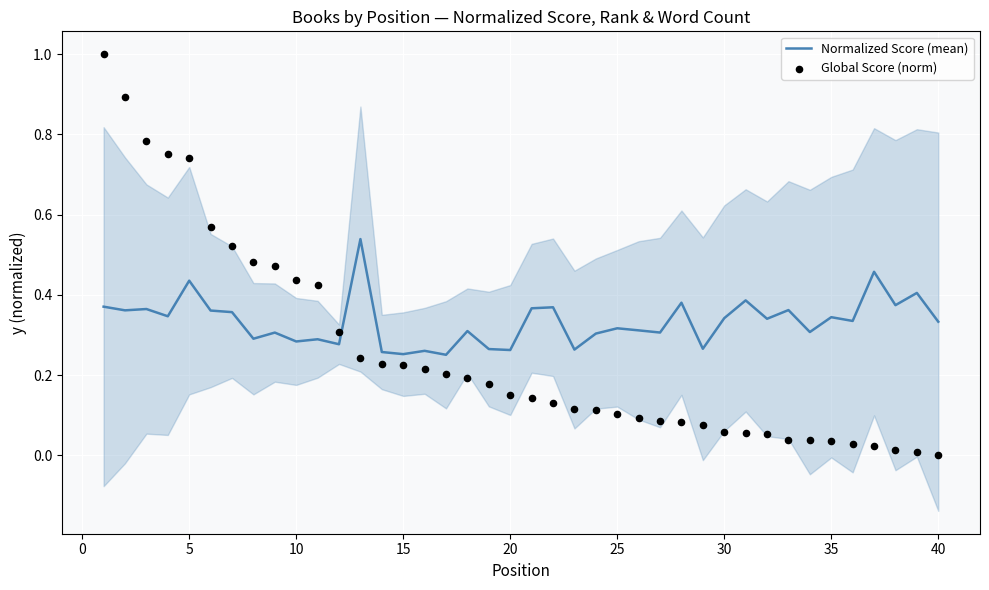

At how many categories does at least one series exceed 0?

40